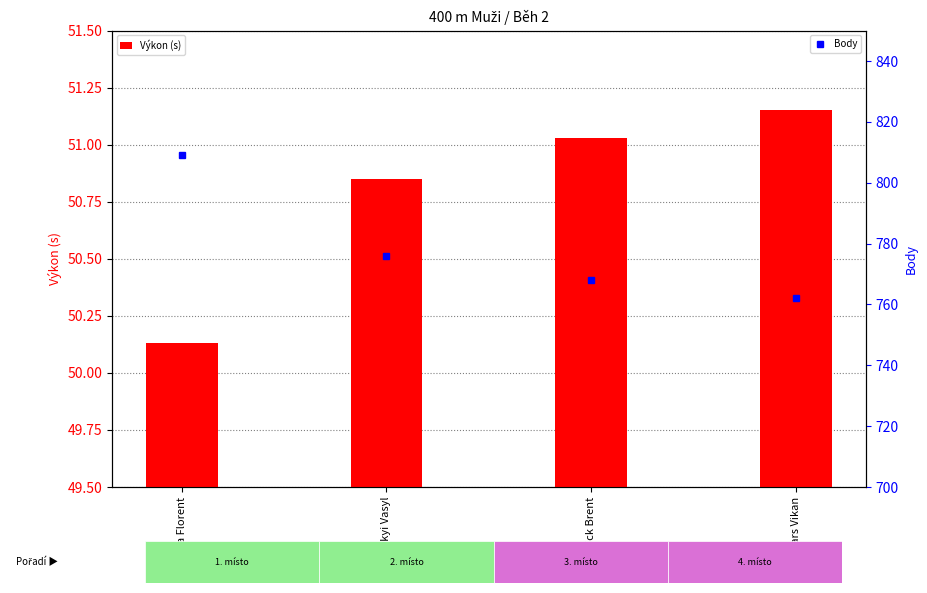

Reading left to right, extract all data points from this chart.

Výkon (s): Lomba Florent=50.1	Ivanytskyi Vasyl=50.9	Newdick Brent=51.0	Rise Lars Vikan=51.1
Body: Lomba Florent=809.0	Ivanytskyi Vasyl=776.0	Newdick Brent=768.0	Rise Lars Vikan=762.0